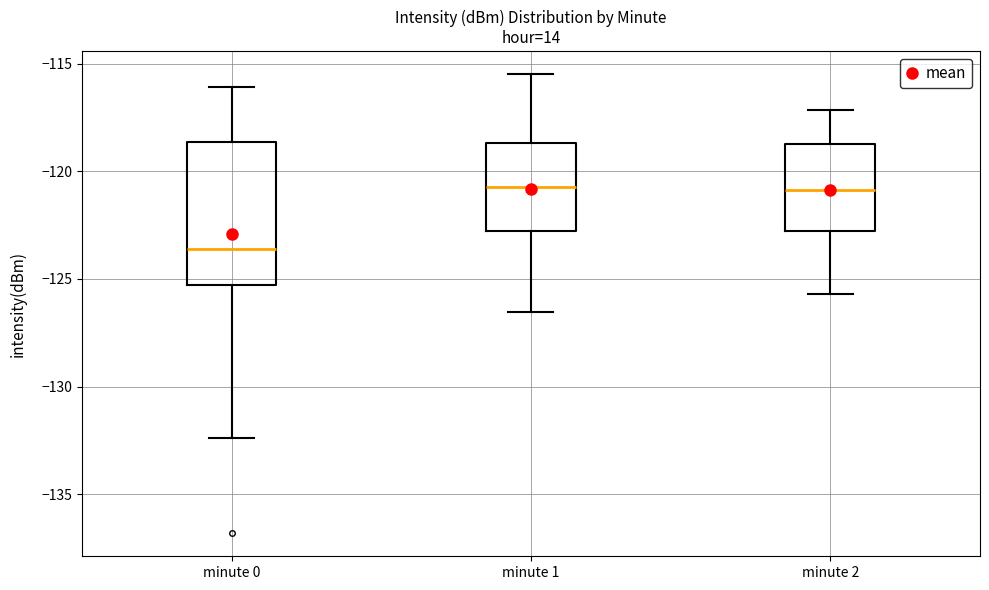

Where is the upper edge of the box for minute 1 on the y-axis? The values are not printed on the chart, so give them approximately, as read against the axis.

-118.5